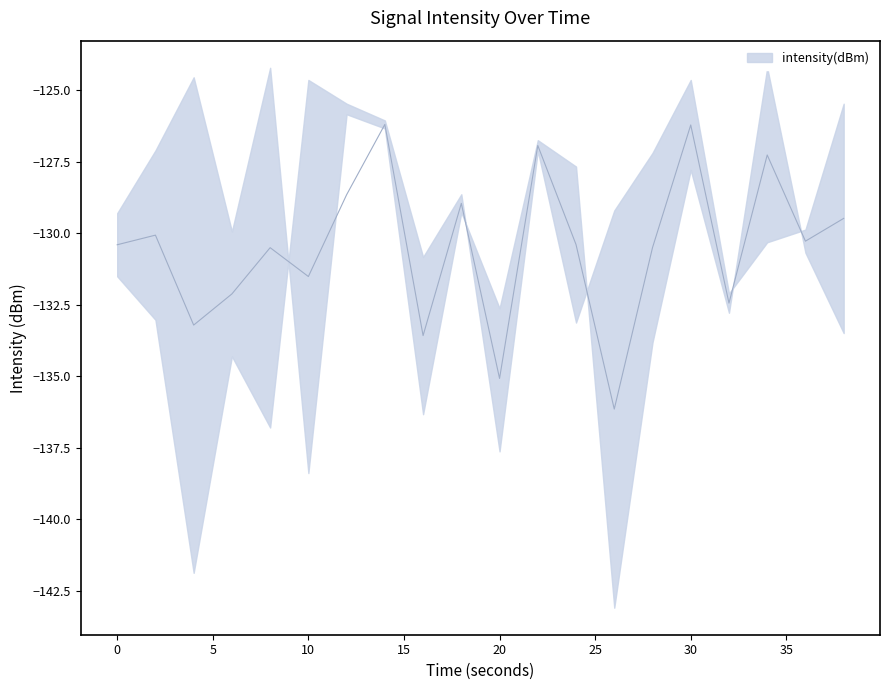

The value of upper at 12 is -125.8. True or false?

True